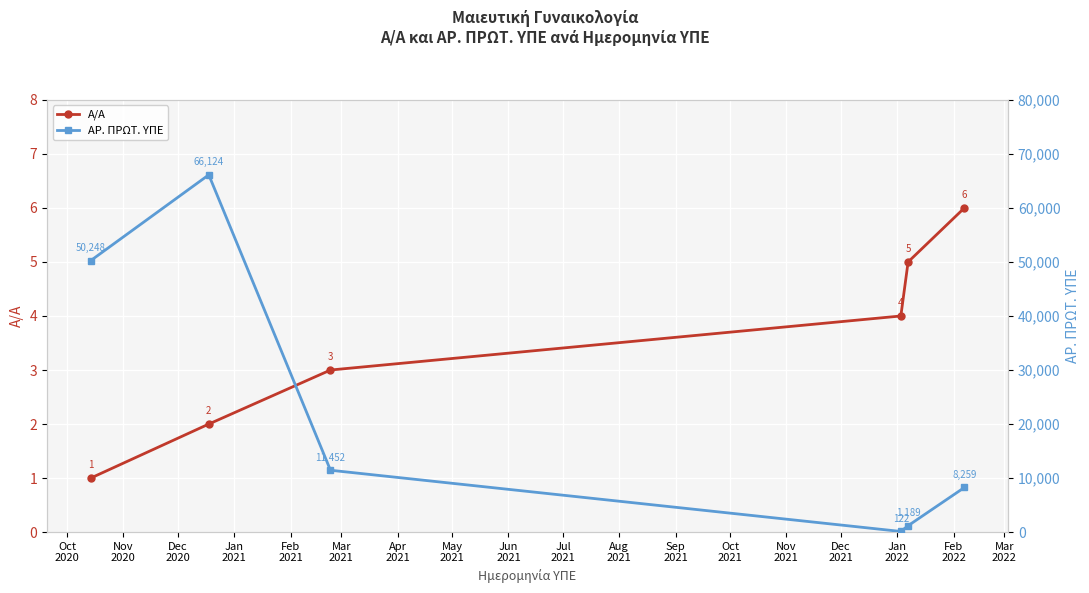

What are all the series names shown in the legend?

Α/Α, ΑΡ. ΠΡΩΤ. ΥΠΕ